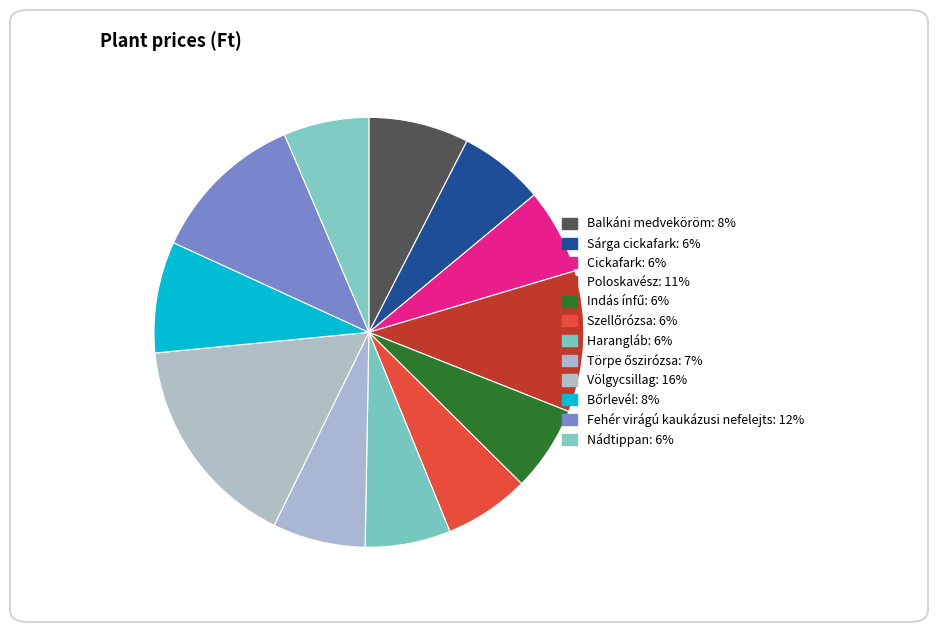

Combined, do Cickafark and Balkáni medveköröm account for over 50%?

No